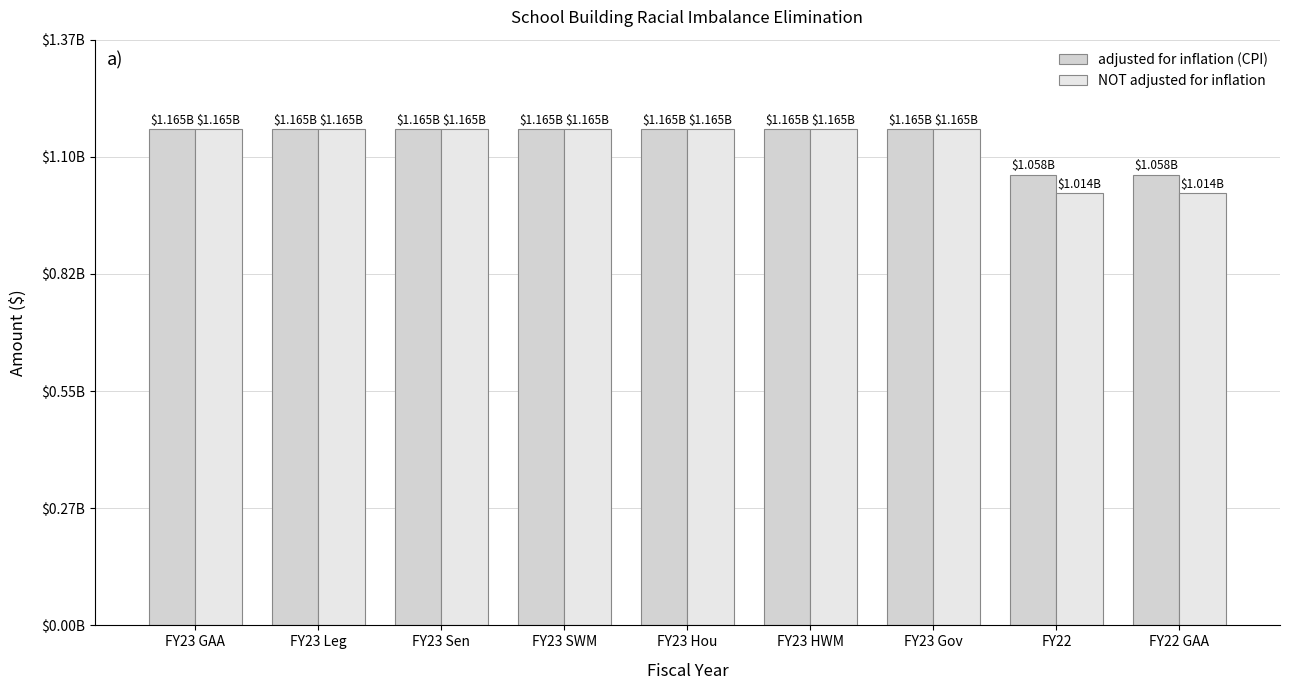

What is the minimum value for NOT adjusted for inflation?

1014291140